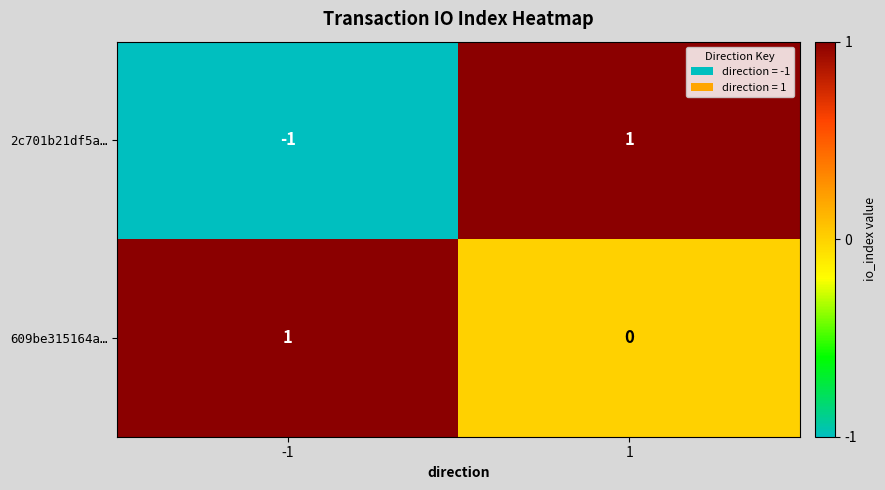

Count the number of data series in this chart.

2